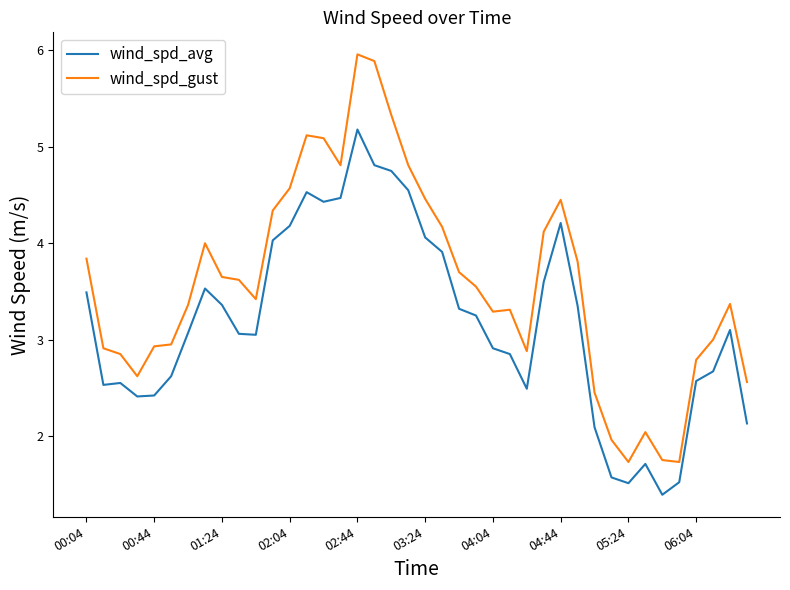

Does the chart have visible grid lines?

No